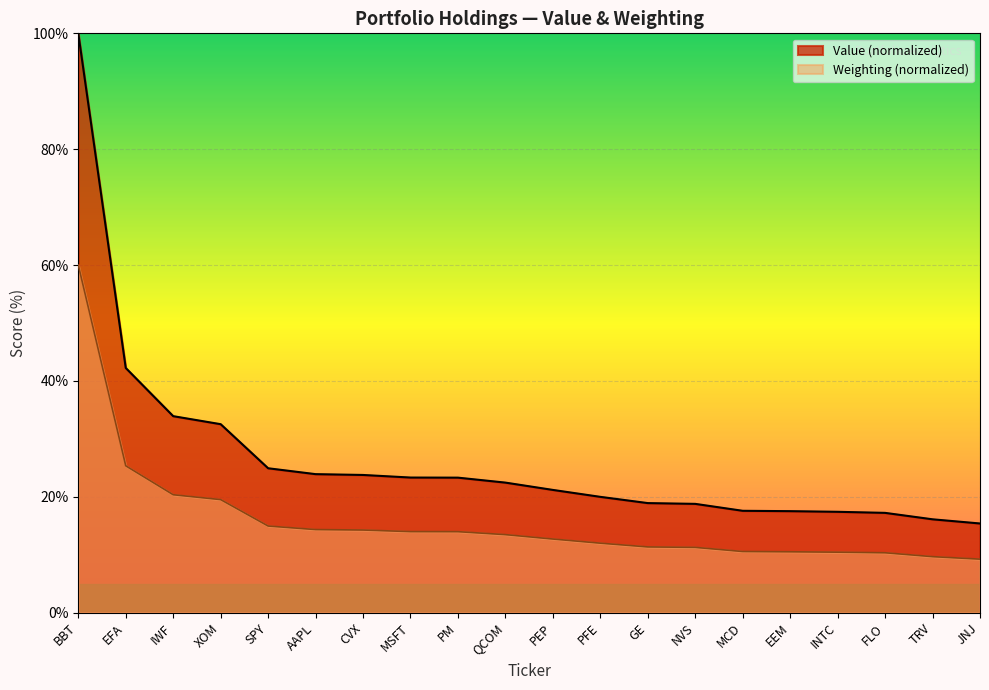

Reading left to right, what are all the values shown in this chart?

Value: 100.0	42.2	33.9	32.5	24.9	23.9	23.8	23.3	23.3	22.4	21.2	20.0	18.9	18.8	17.6	17.5	17.4	17.2	16.1	15.4
Weighting: 60.0	25.3	20.4	19.5	15.0	14.3	14.3	14.0	14.0	13.5	12.7	12.0	11.3	11.3	10.6	10.5	10.4	10.3	9.7	9.2